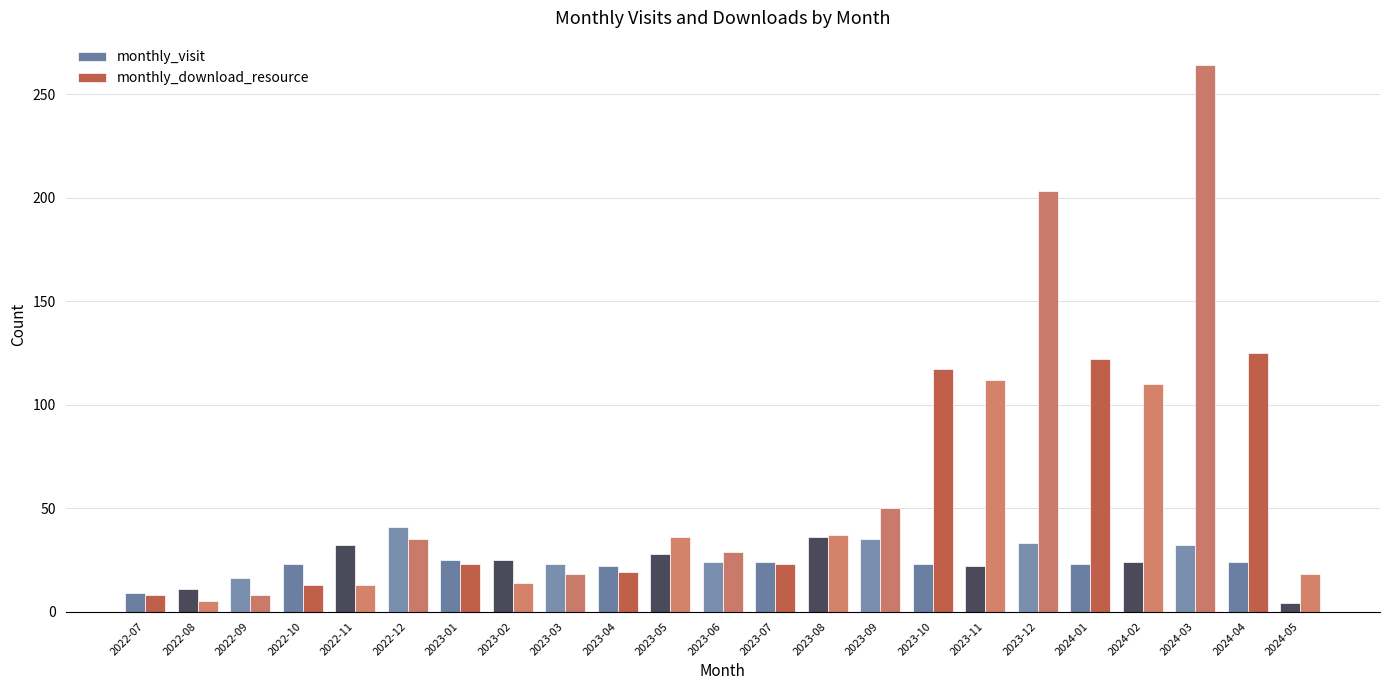

What is the average value of the monthly_download_resource series?

61